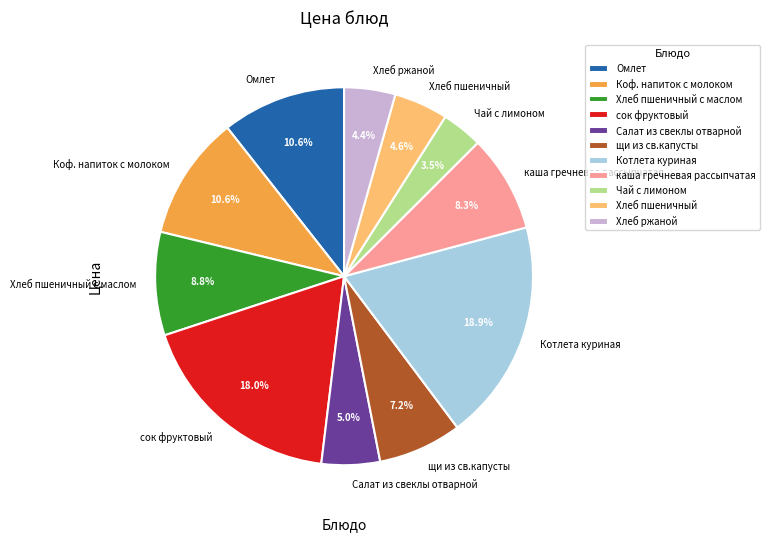

What is the largest slice in the pie chart?

Котлета куриная